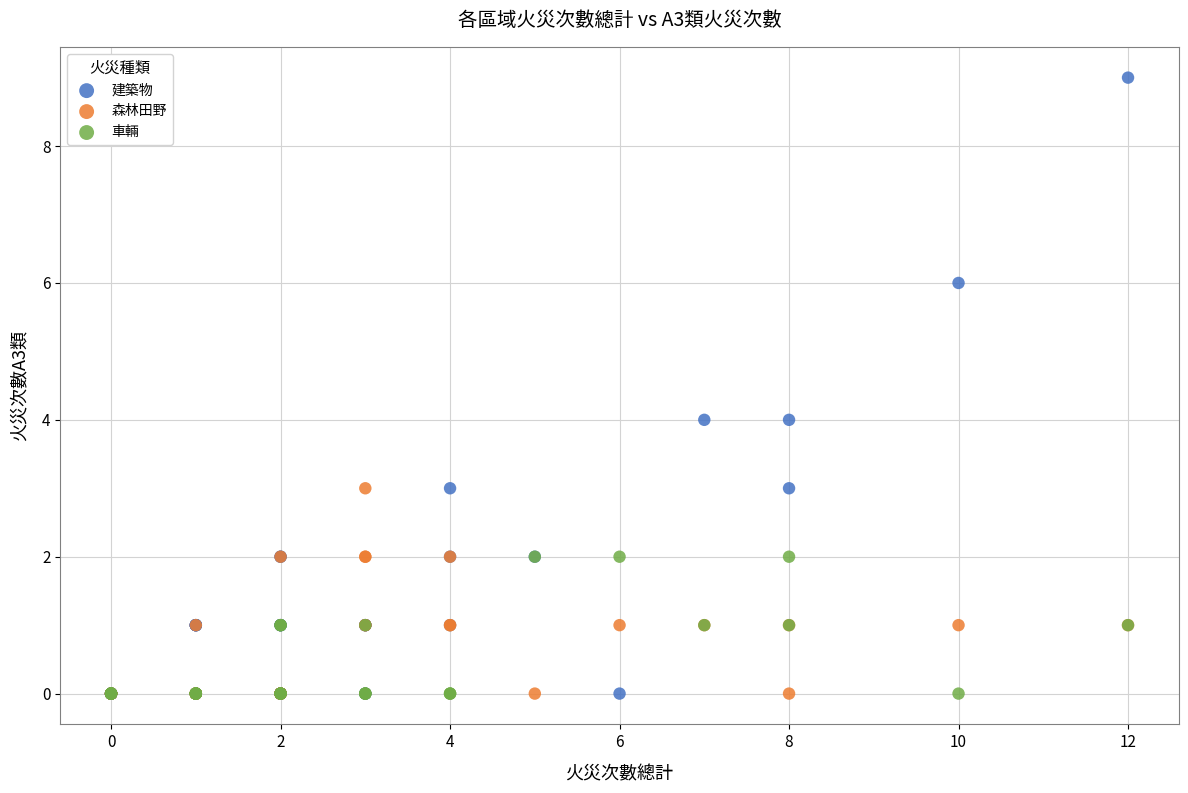

Which series has the widest spread of Y values?

建築物